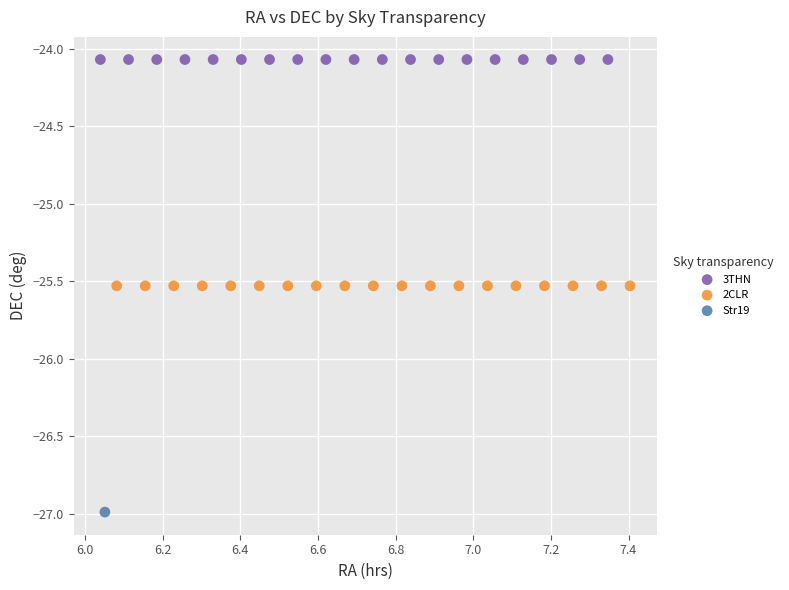

Which series contains the lowest Y value?

Str19